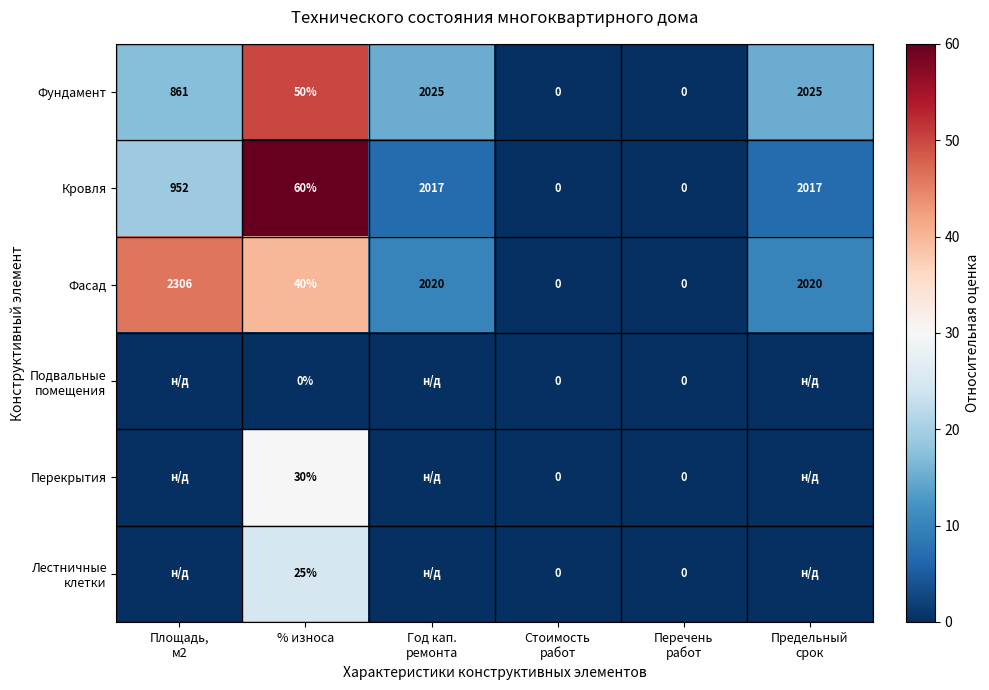

What is the difference between the maximum and minimum values in the Фасад series?

2306